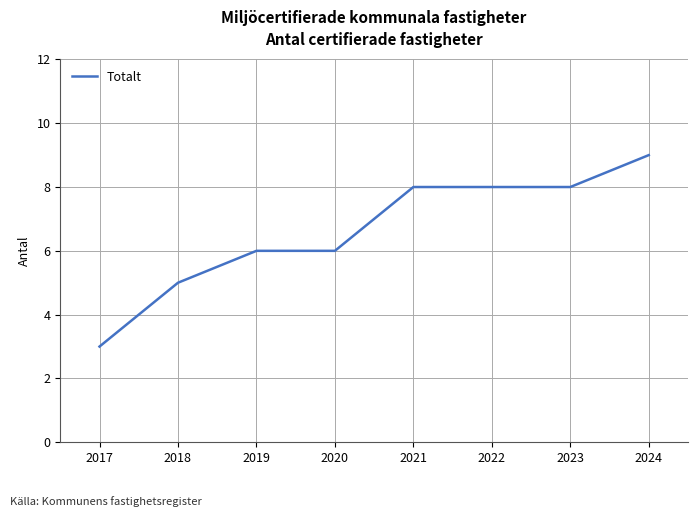

Approximately how many times larger is the value at 2021 compared to 2019?

1.3